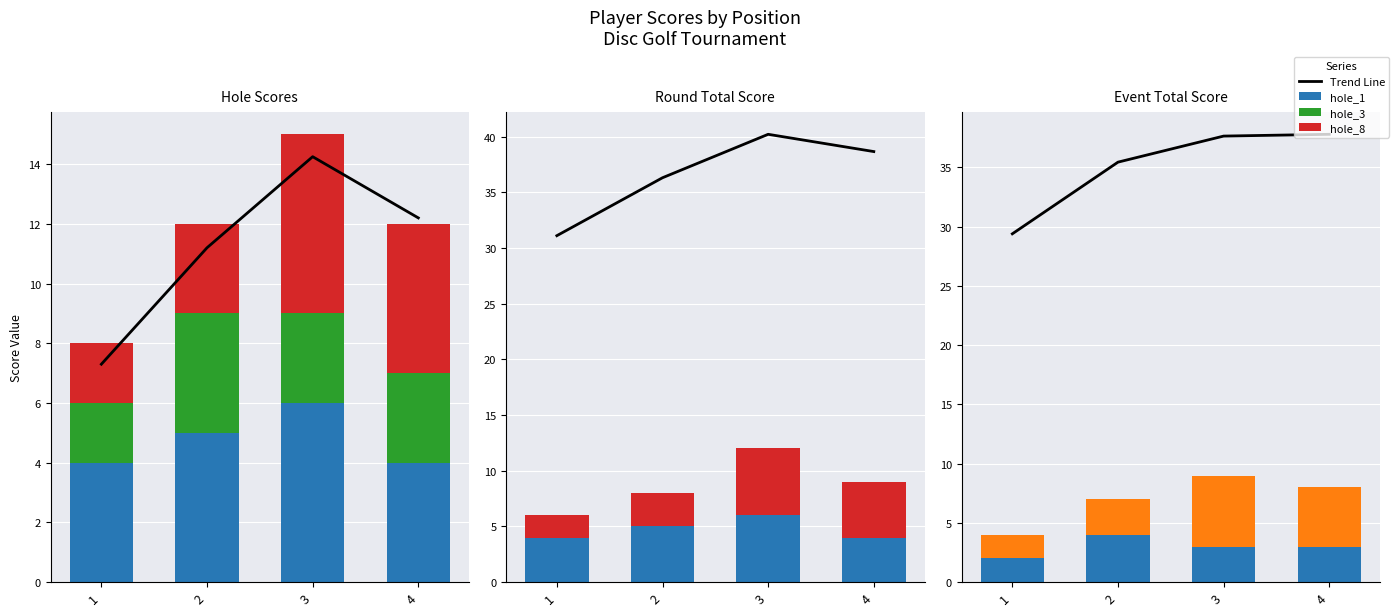

Is it true that Trend Line equals 23.2 at 3?

False